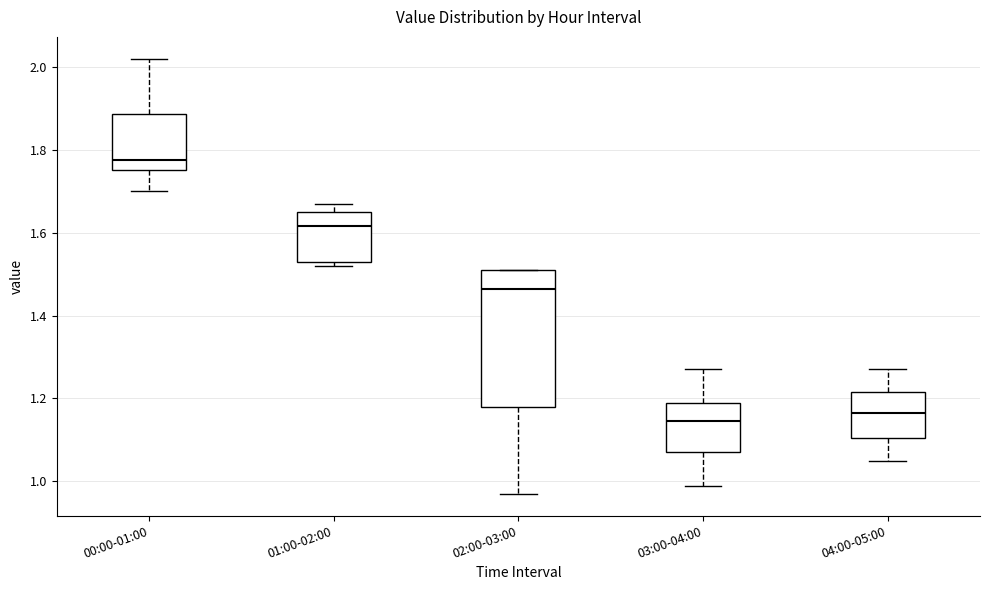

Which box has the highest median line?

00:00-01:00